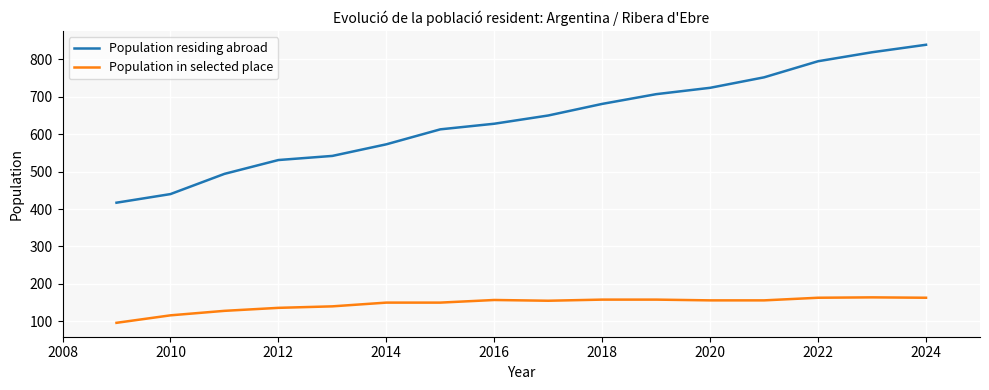

Count the number of categories in the chart.

16